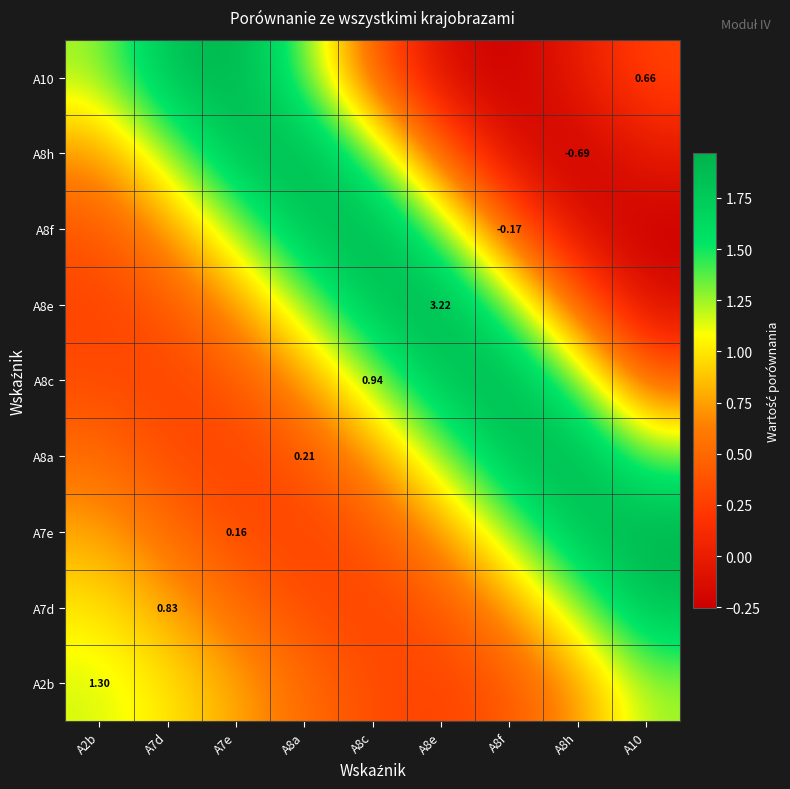

True or false: A8c has a value of 0.2 at A10.

False